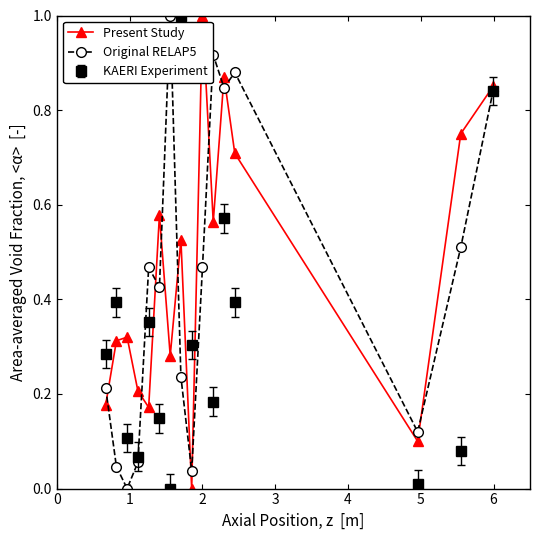

Does the chart have visible grid lines?

No